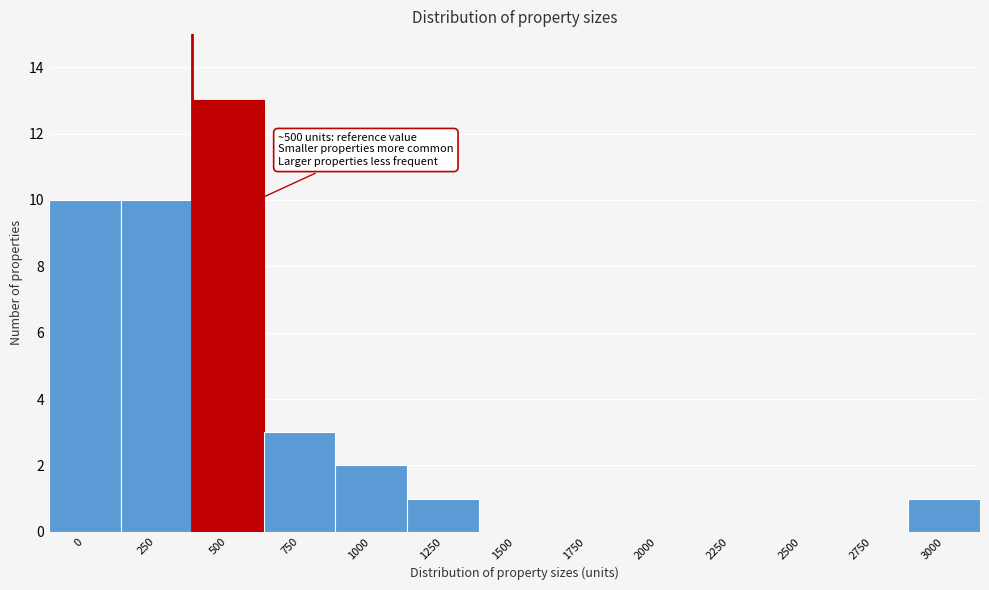

Reading right to left, transcribe all the data shown in this chart.

3000=1	2750=0	2500=0	2250=0	2000=0	1750=0	1500=0	1250=1	1000=2	750=3	500=13	250=10	0=10